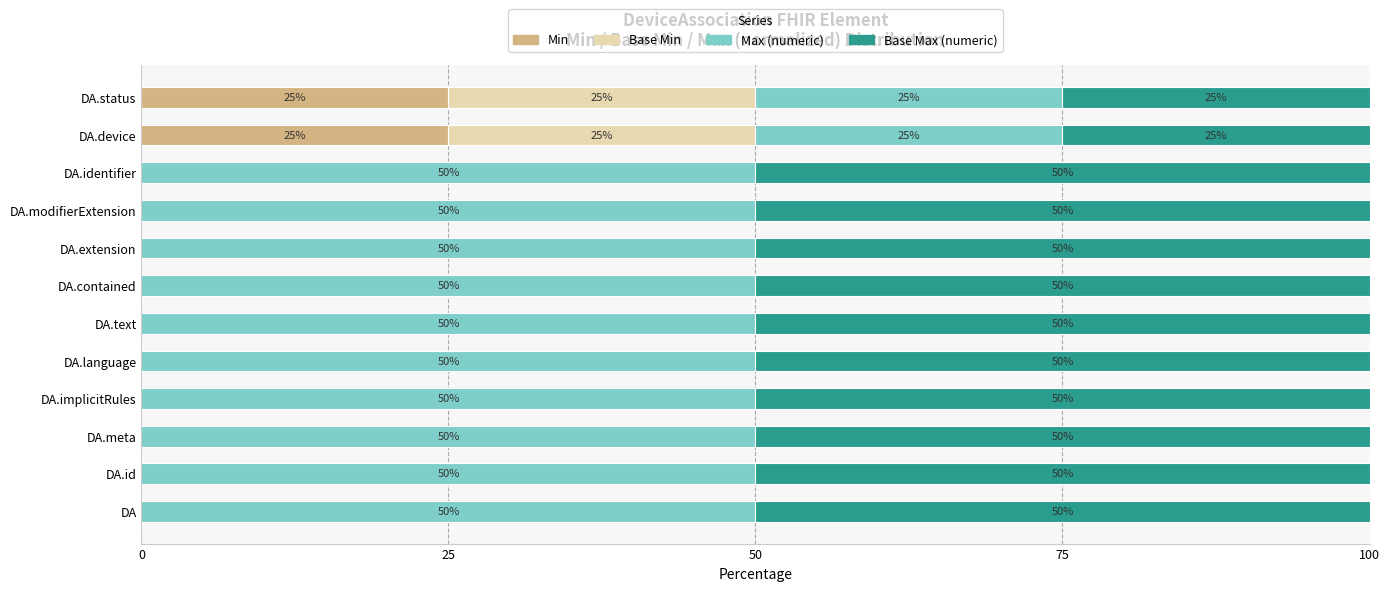

True or false: Min has a value of 9 at DA.device.

False